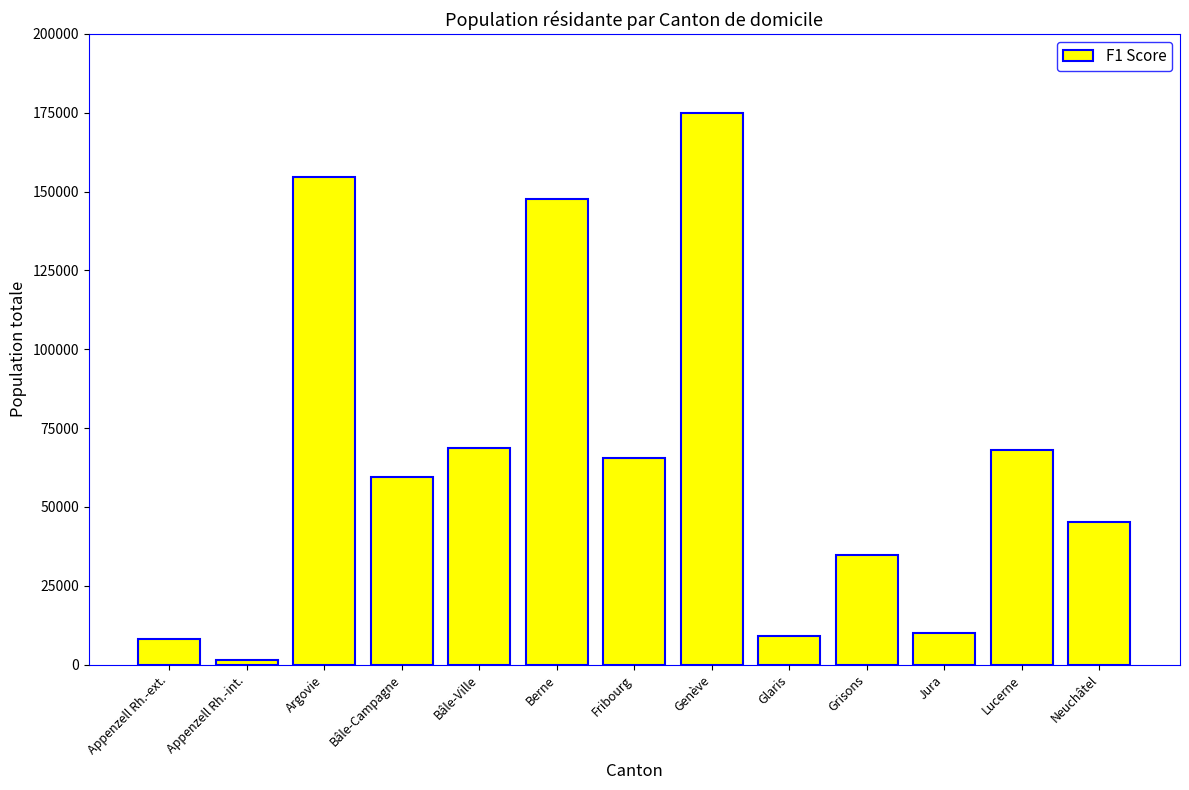

What is the difference between the values at Grisons and Glaris?

25903